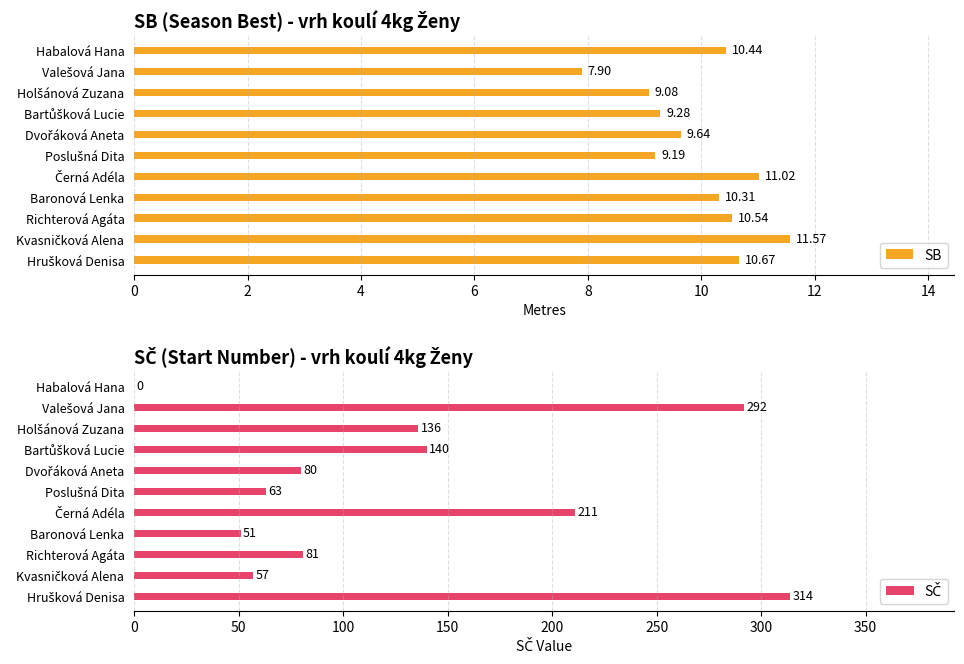

What is the sum of all SB values?

109.6